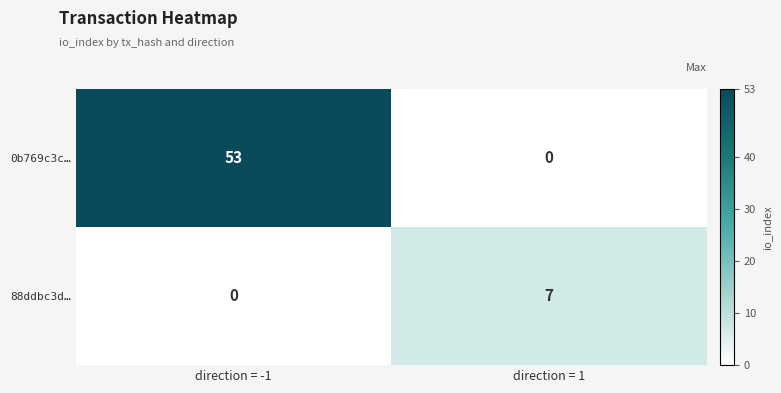

Count the number of data series in this chart.

2